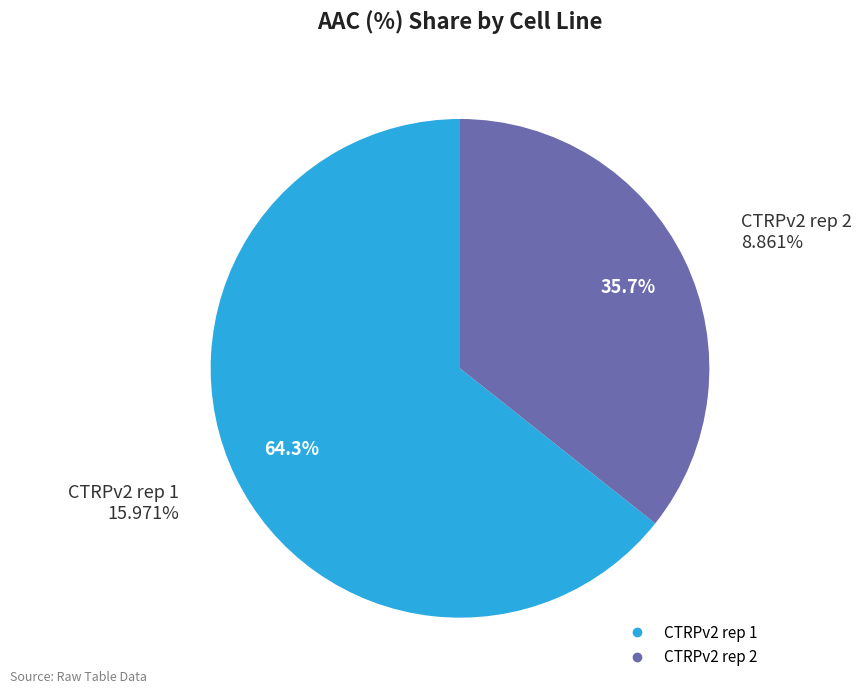

Count the number of slices in the pie.

2